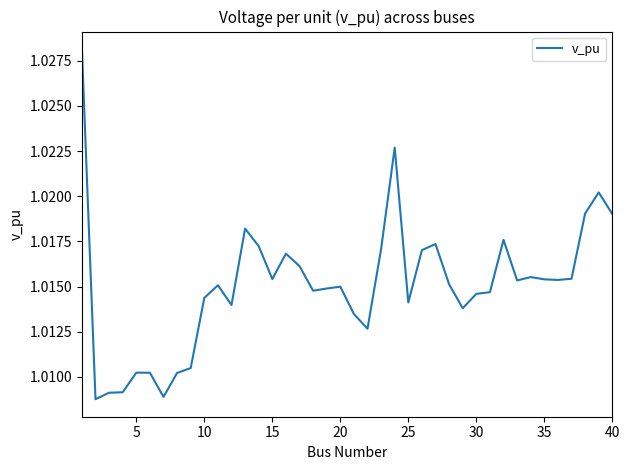

Does the chart have visible grid lines?

No